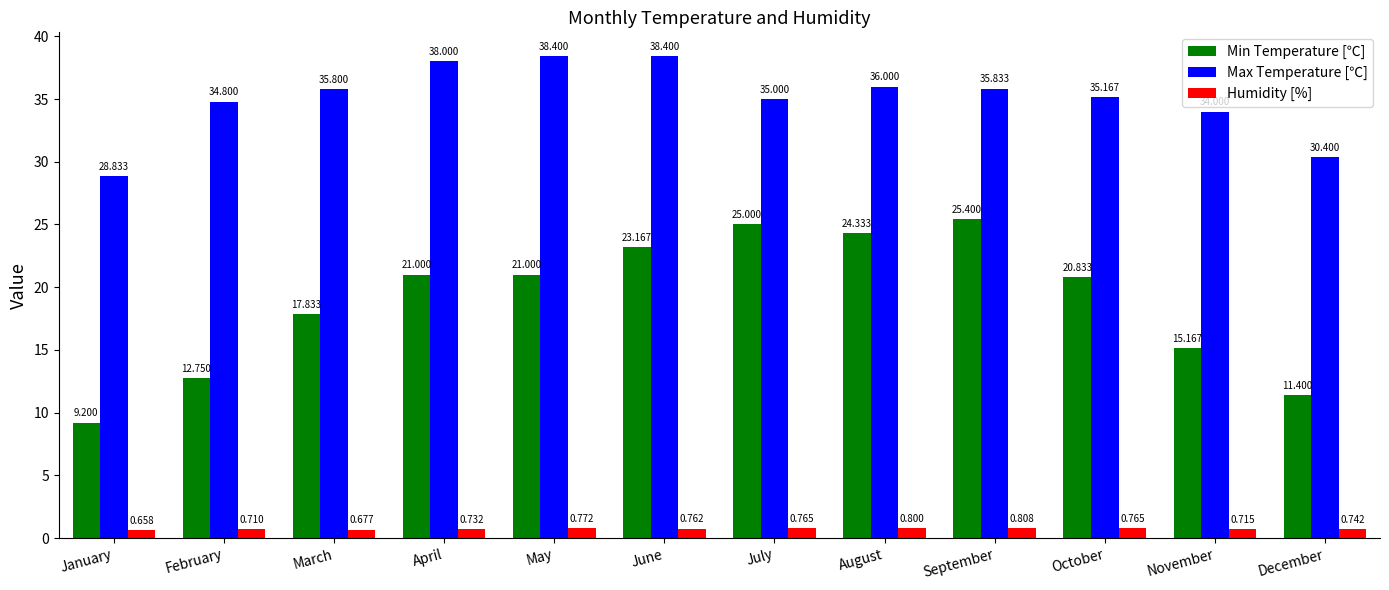

True or false: Max Temperature [℃] has a value of 34.8 at February.

True